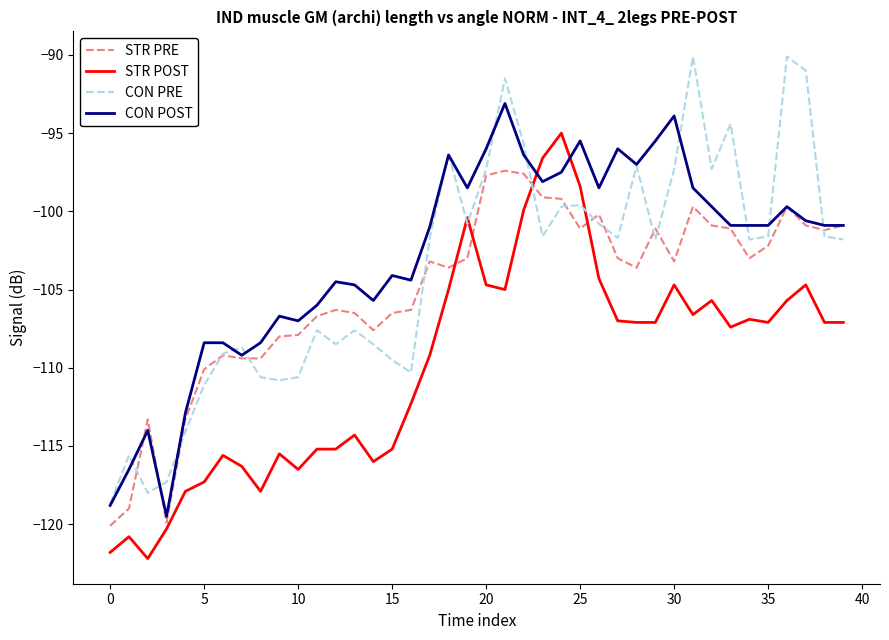

Rank the series by their maximum value, from lowest to highest.

STR PRE, STR POST, CON POST, CON PRE